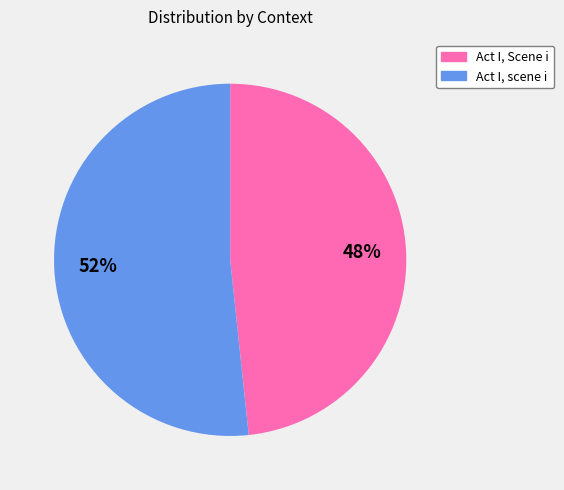

To the nearest percent, what percentage of the pie is Act I, scene i?

52%